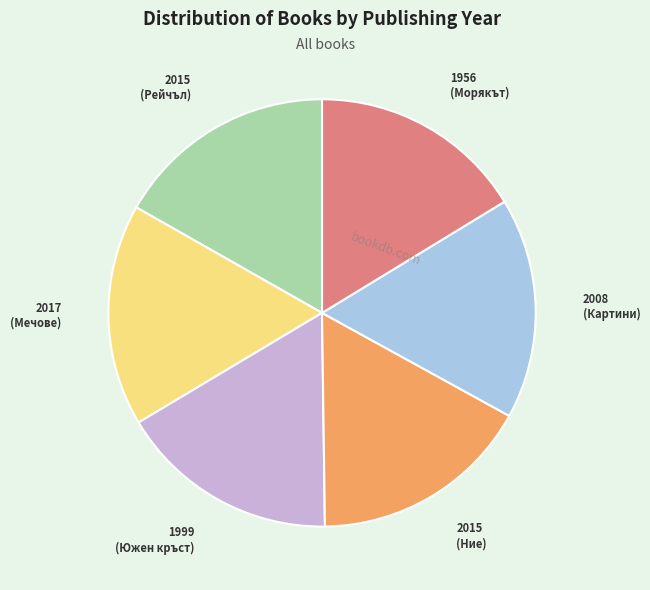

Is there a majority slice in this chart?

No